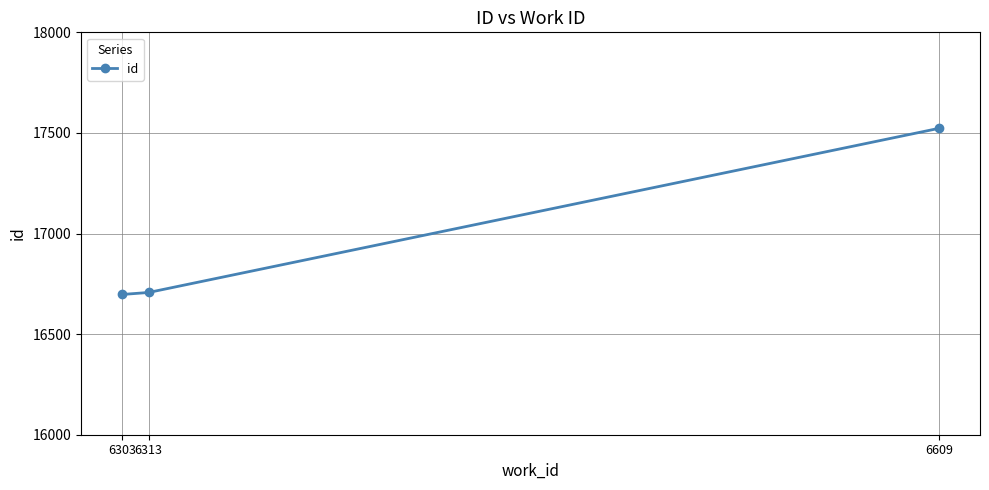

What is the smallest value displayed?

16697